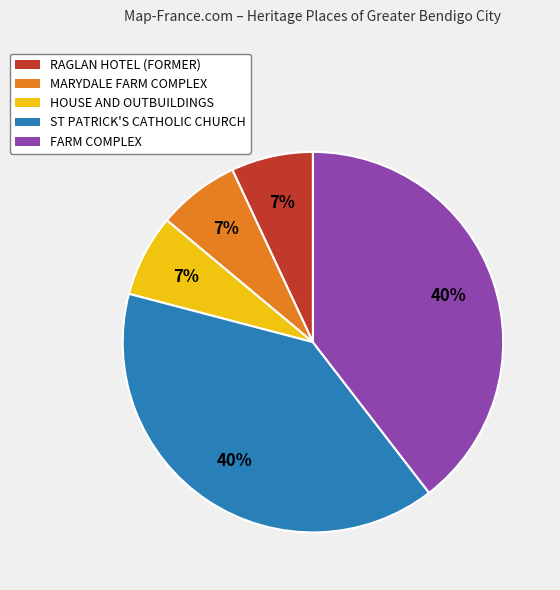

Which has a higher value, MARYDALE FARM COMPLEX or ST PATRICK'S CATHOLIC CHURCH?

ST PATRICK'S CATHOLIC CHURCH